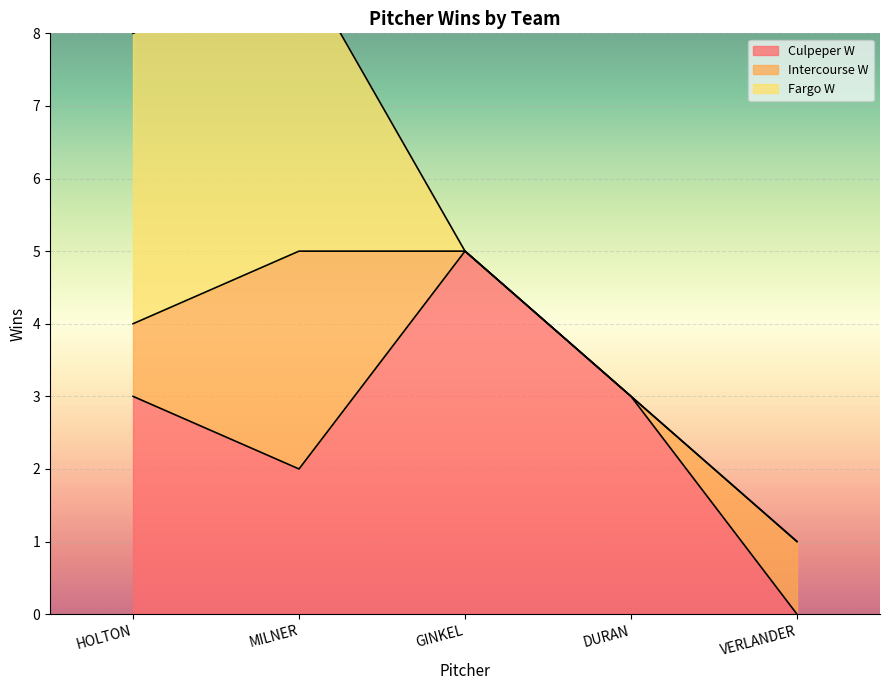

Which series changed the most between HOLTON and VERLANDER?

Fargo W